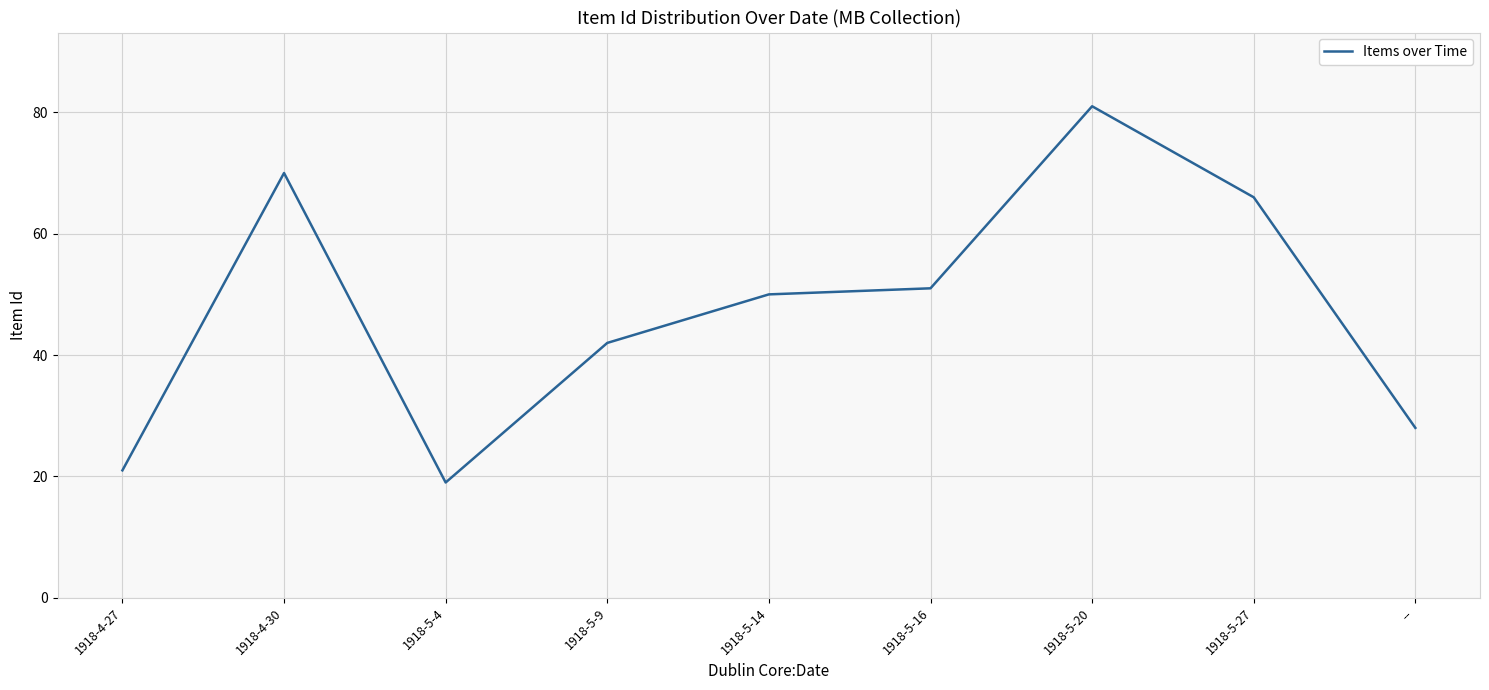

What is the difference between the maximum and minimum values?

62